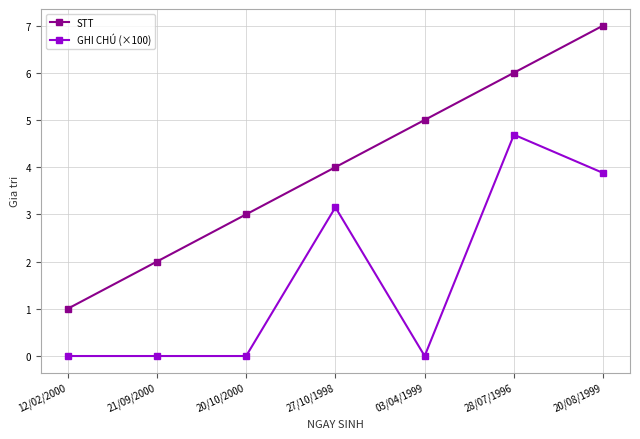

True or false: GHI CHÚ (×100) has more than 1 points higher than both neighbors.

True